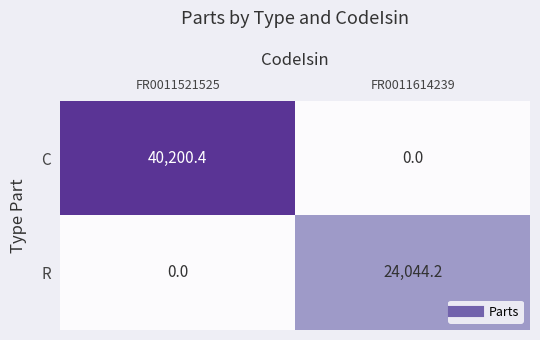

What is the spread (max minus min) of values at FR0011614239?

24044.2